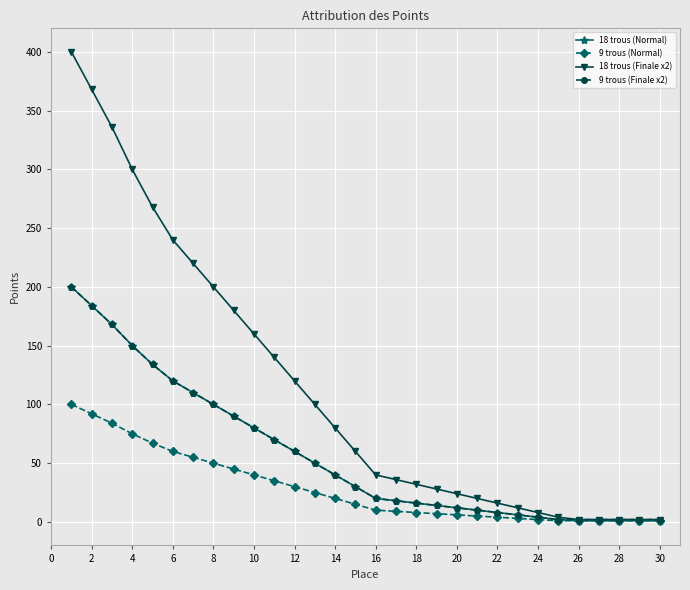

Which series has the largest total across all categories?

18 trous (Finale x2)